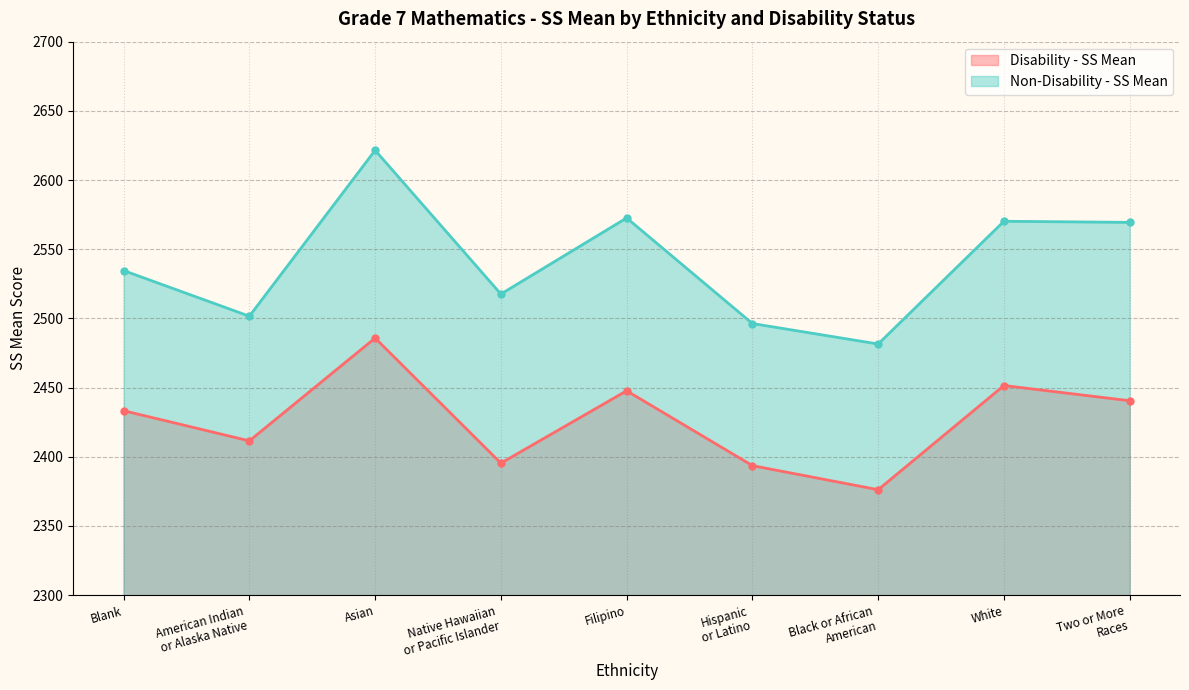

True or false: Non-Disability - SS Mean and Disability - SS Mean intersect in this chart.

False